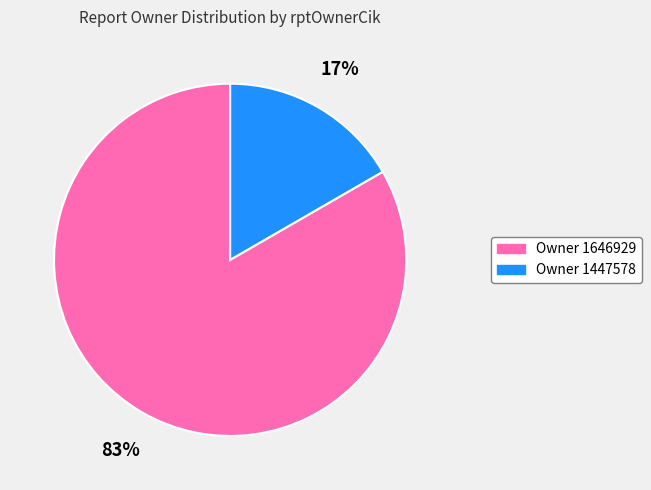

Is there any slice that represents more than half of the pie?

Yes